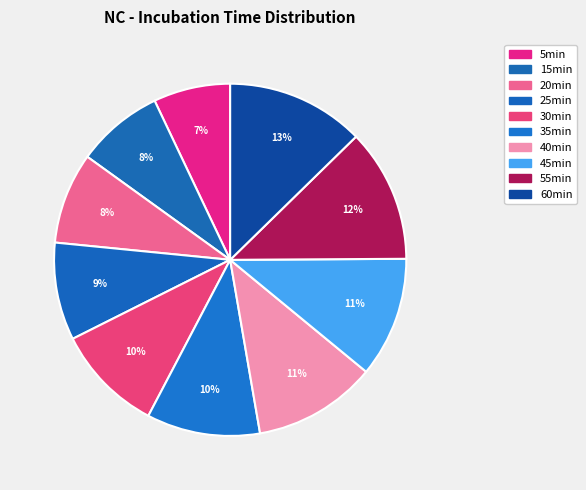

Between 55min and 20min, which is larger?

55min